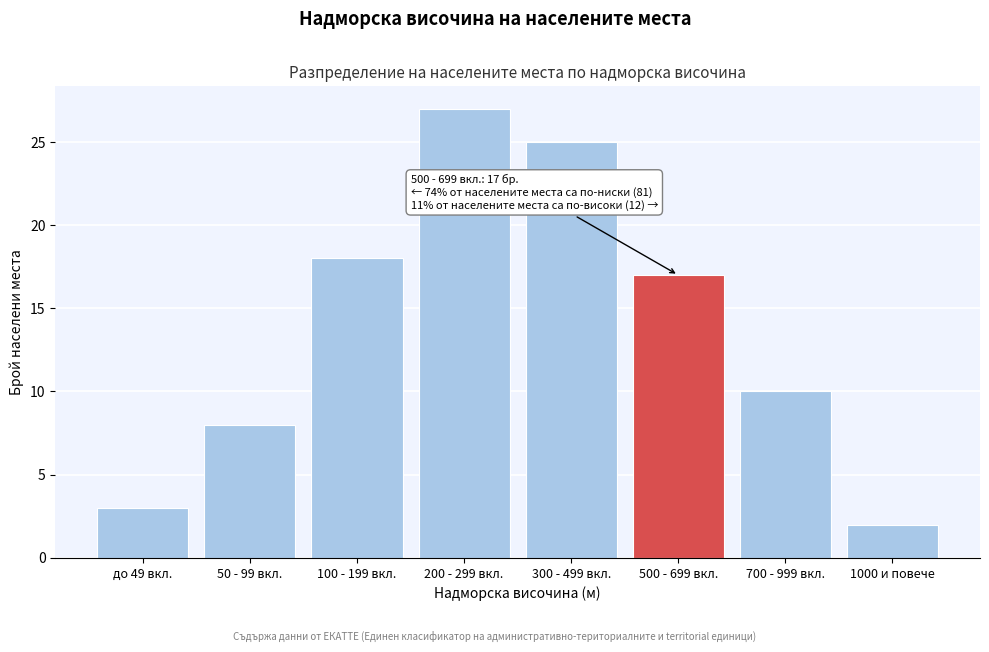

Reading left to right, list all the values displayed in this chart.

до 49 вкл.=3	50 - 99 вкл.=8	100 - 199 вкл.=18	200 - 299 вкл.=27	300 - 499 вкл.=25	500 - 699 вкл.=17	700 - 999 вкл.=10	1000 и повече=2